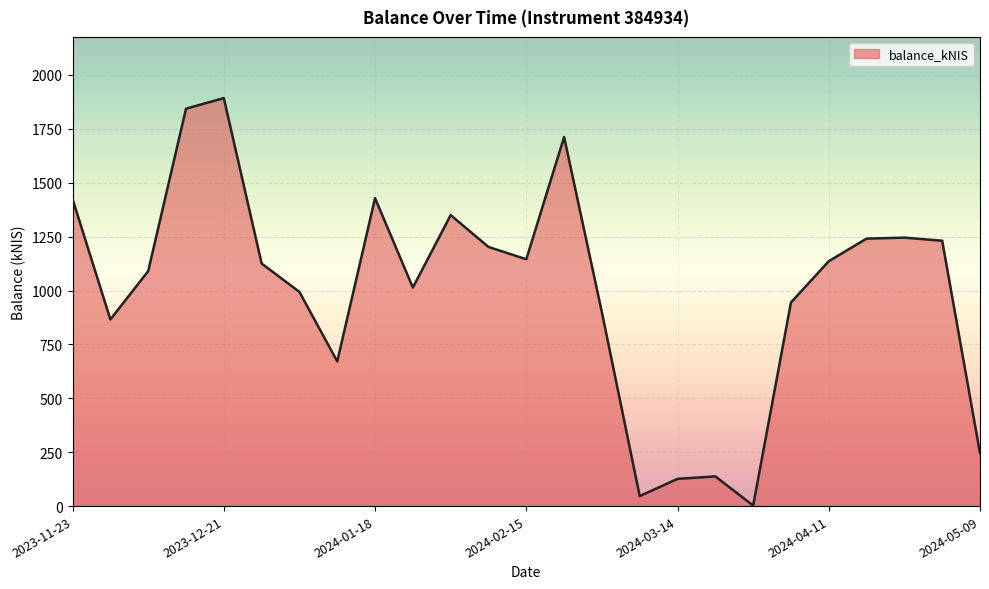

What is the greatest value displayed?

1892.7